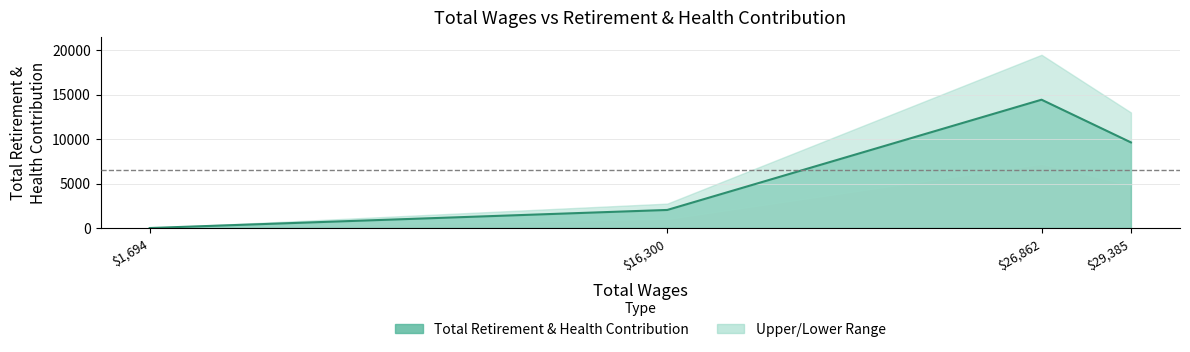

What is the sum of all values?

26071